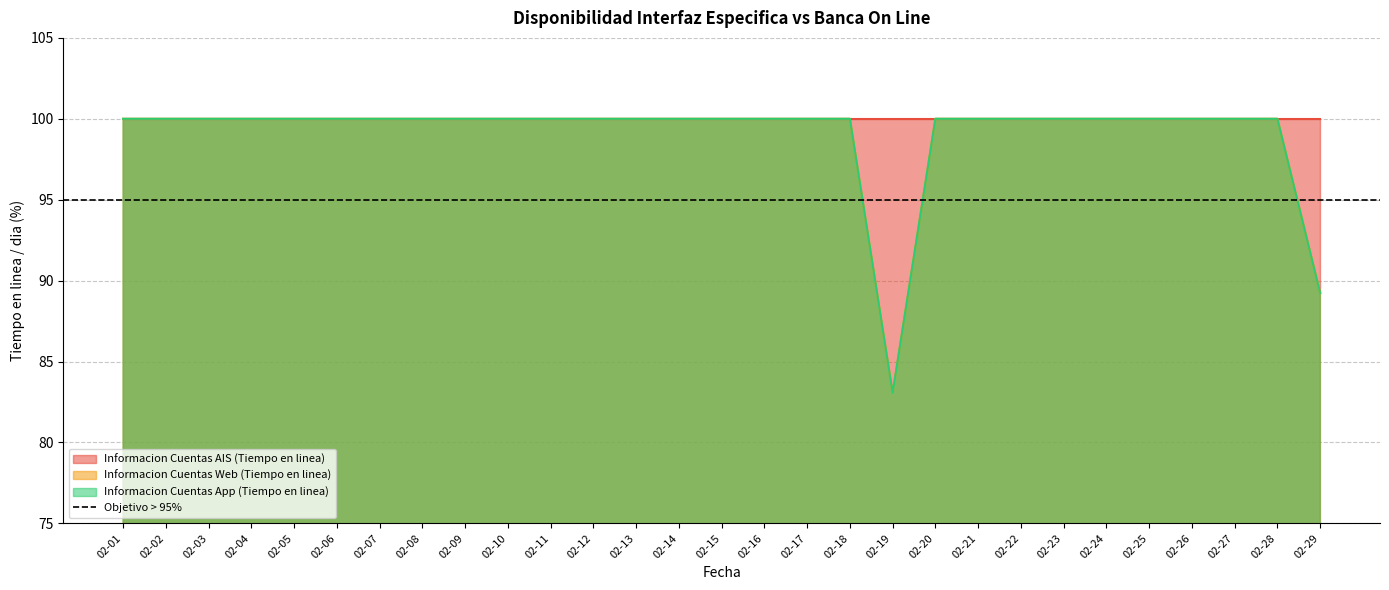

What is the total value across all series at 02-29?

178.5